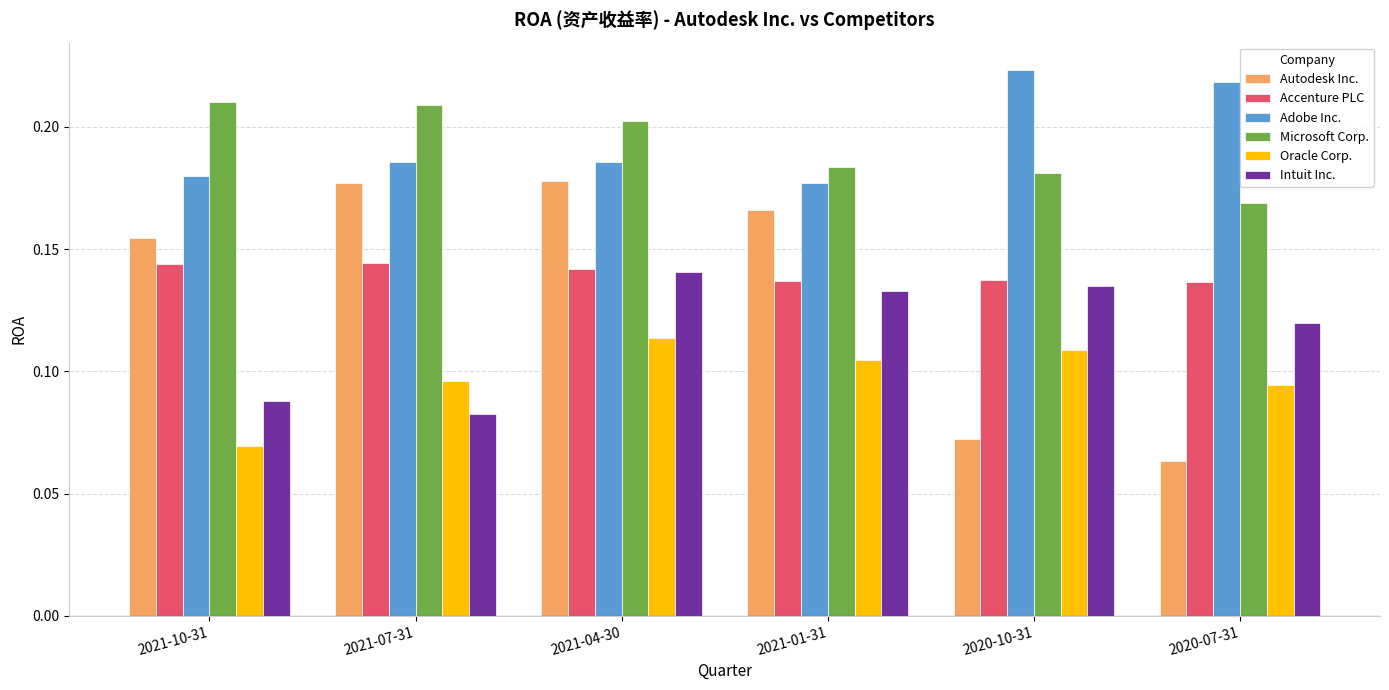

Which category has the lowest value across all series?

2020-07-31